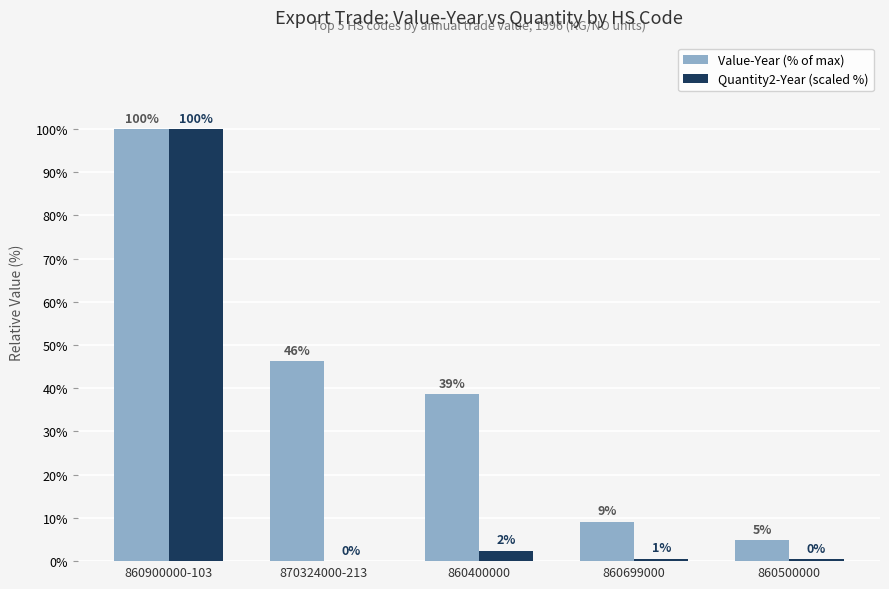

Does the chart contain stacked bars?

No